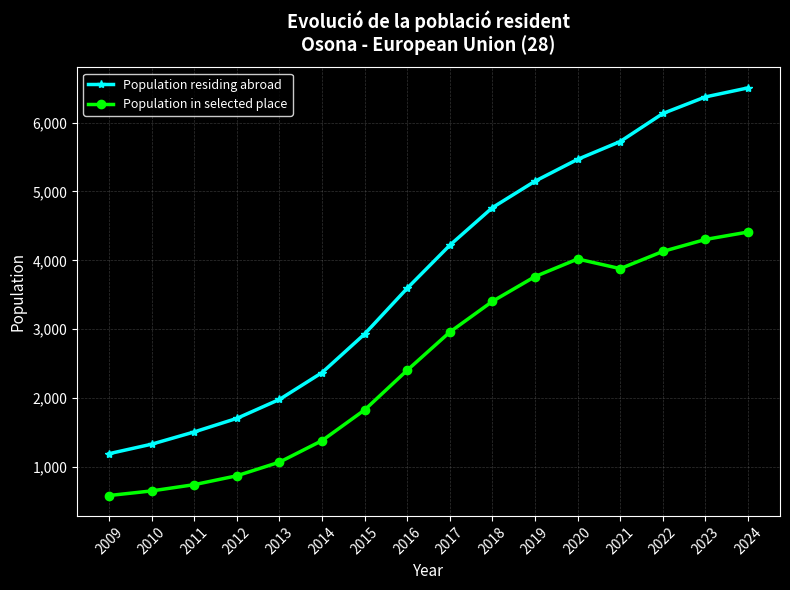

True or false: Population residing abroad has a value of 10554 at 2024.

False